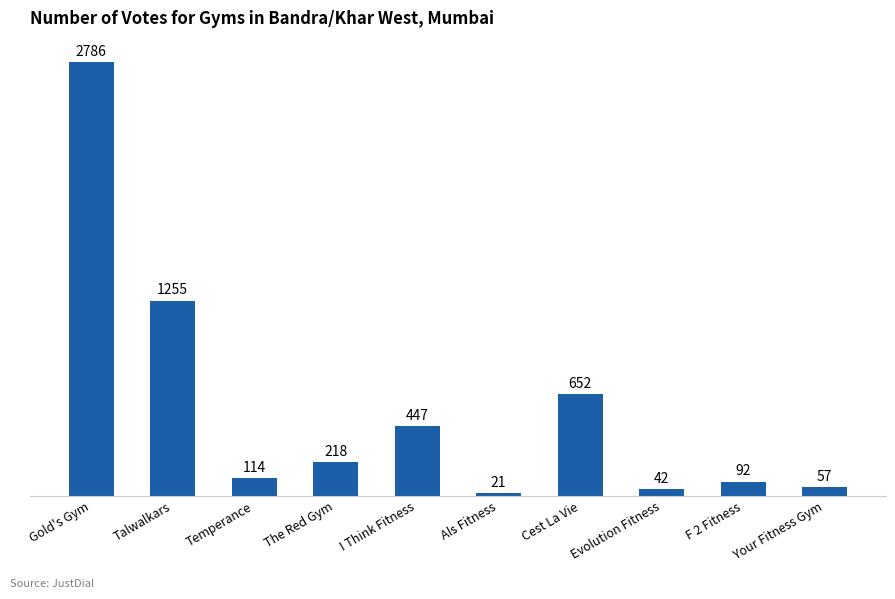

What is the change in value from Talwalkars to Your Fitness Gym?

-1198